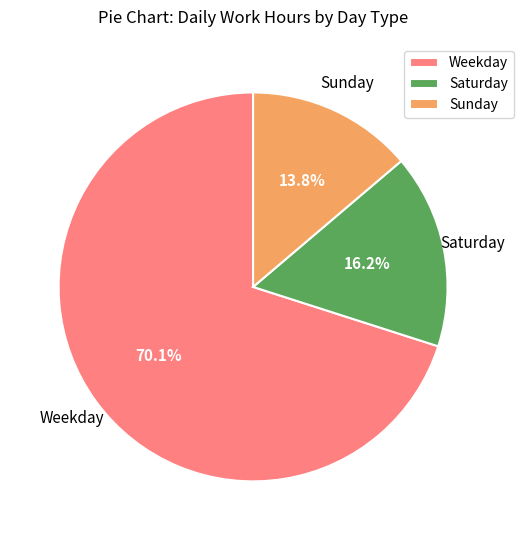

Is there any slice that represents more than half of the pie?

Yes